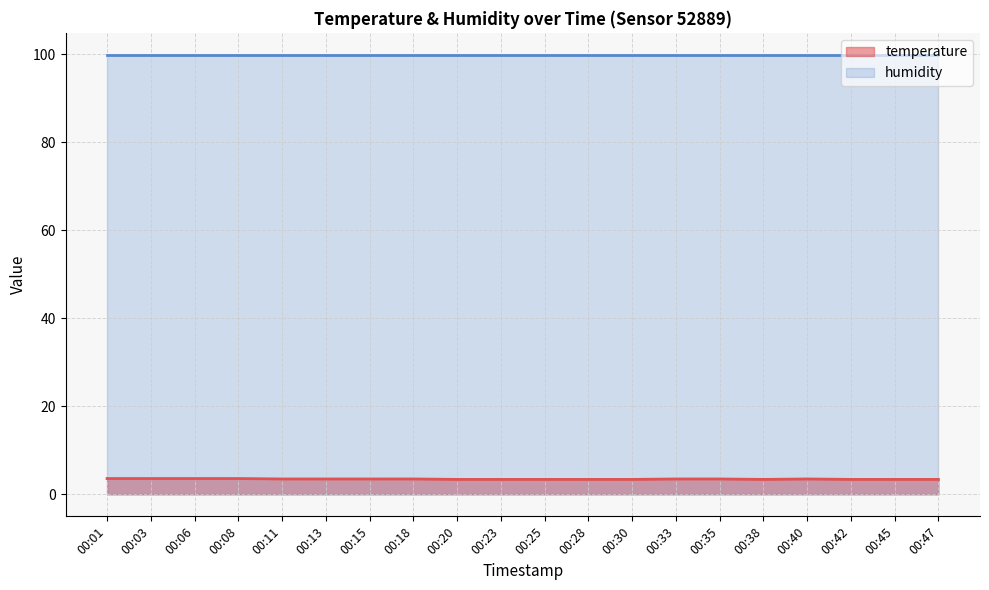

Rank the series at 00:01 from highest to lowest value.

humidity, temperature